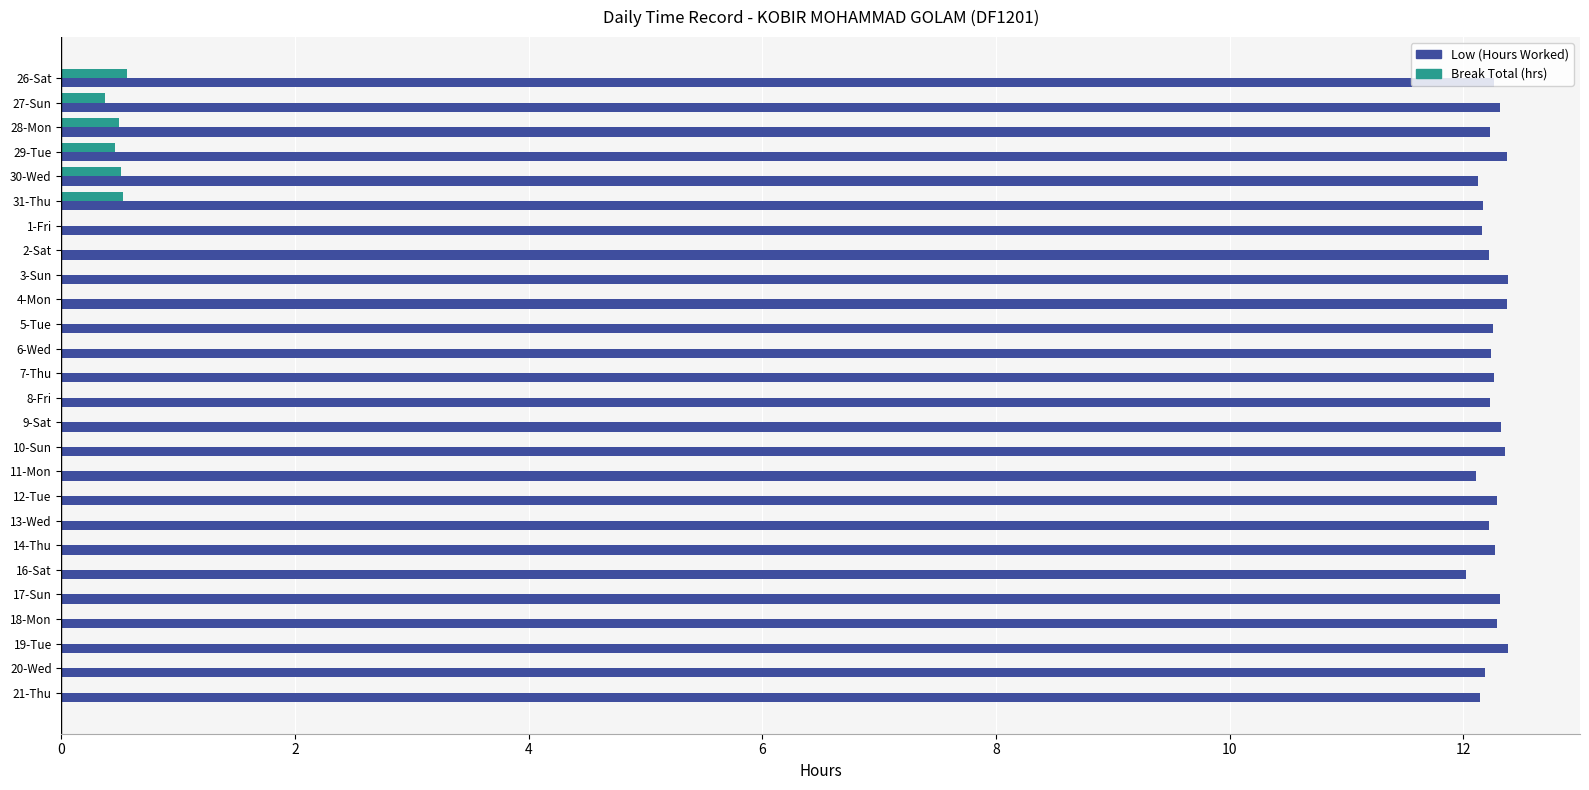

Is the value of Low (Hours Worked) at 17-Sun greater than the value of Break Total (hrs) at 8-Fri?

Yes